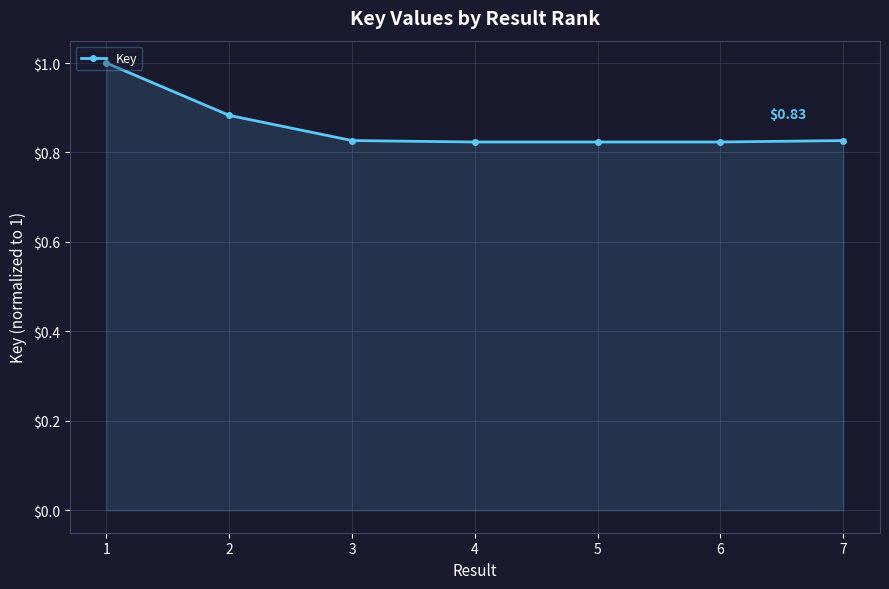

What is the sum of all values?

6.0